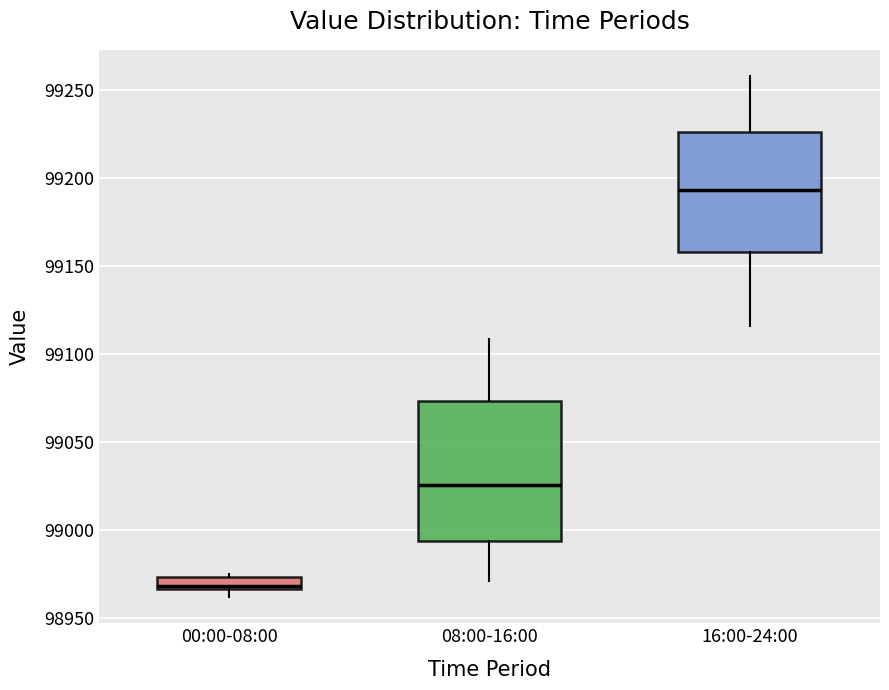

Comparing the boxes themselves (not the whiskers), which one is the tallest?

08:00-16:00